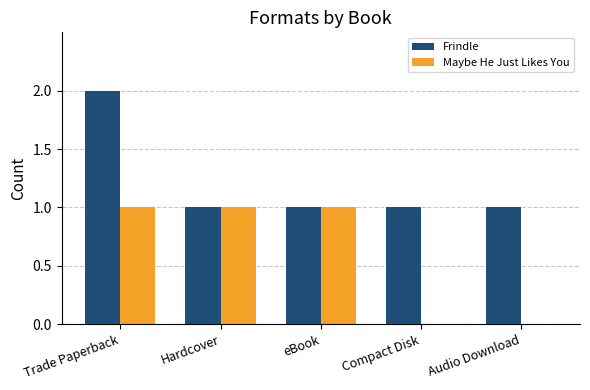

Which series has the largest total across all categories?

Frindle